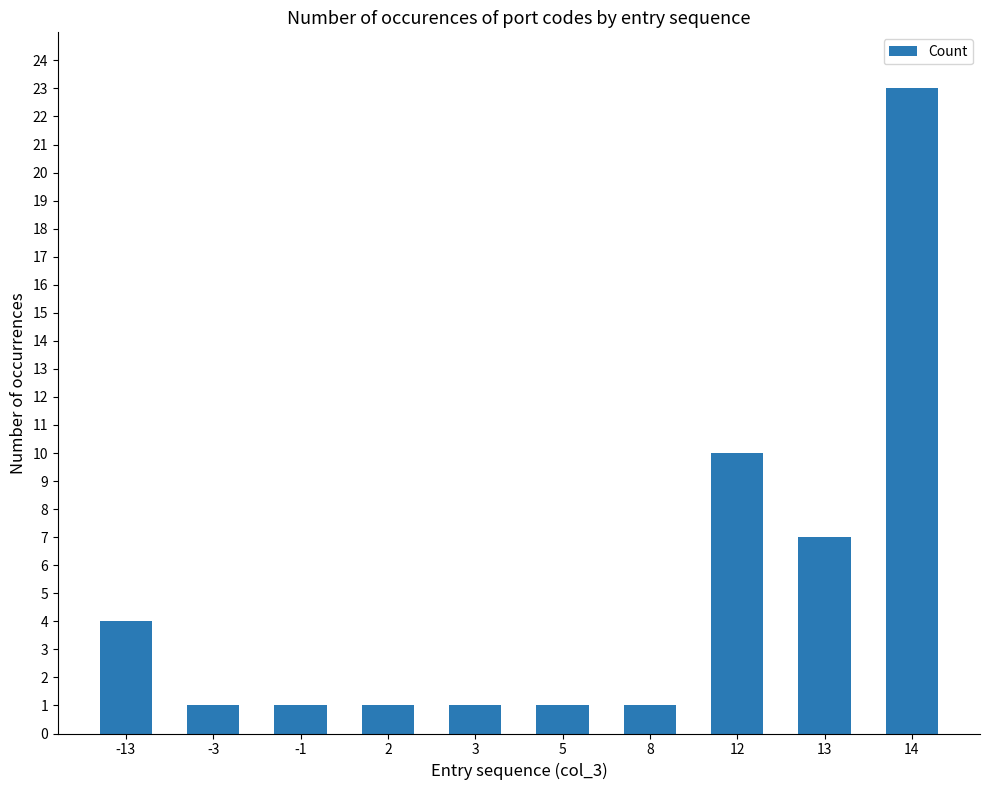

What is the minimum value shown in the chart?

1